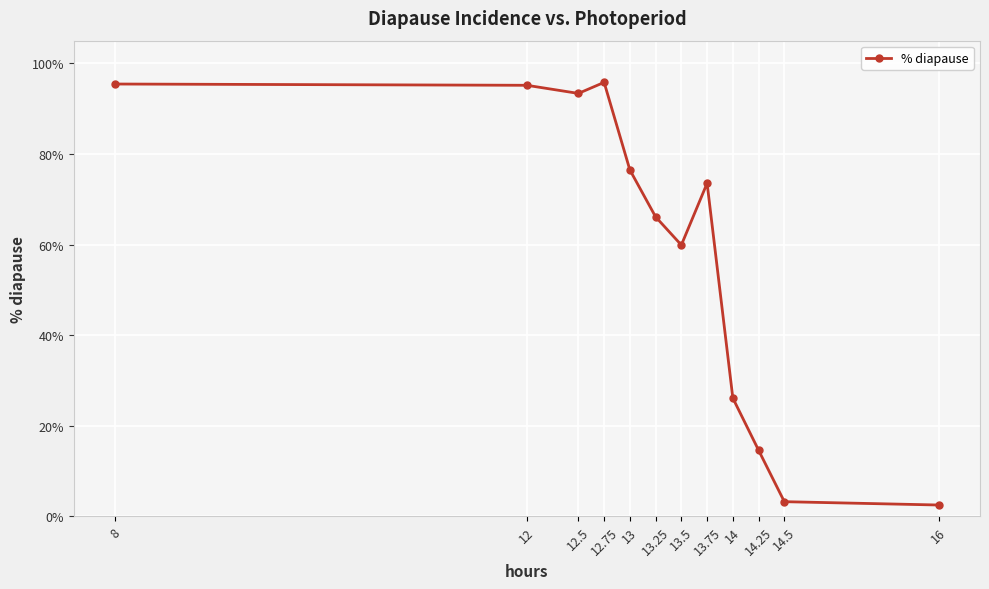

What is the change in value from 14 to 14.5?

-22.9